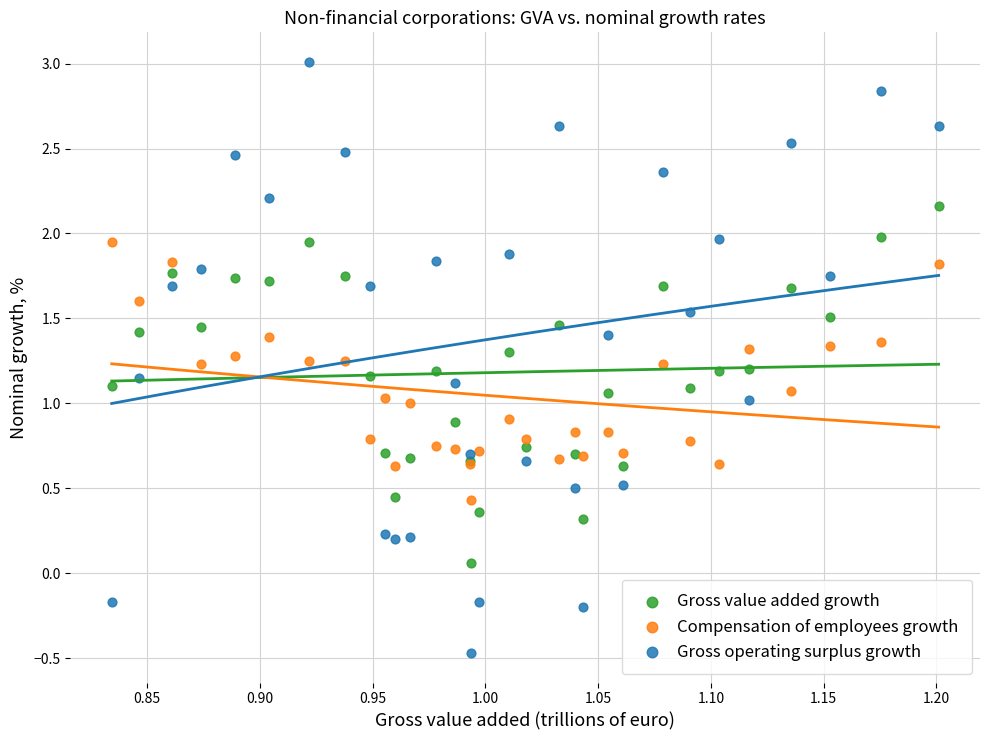

Which series reaches the minimum Y coordinate?

Gross operating surplus growth